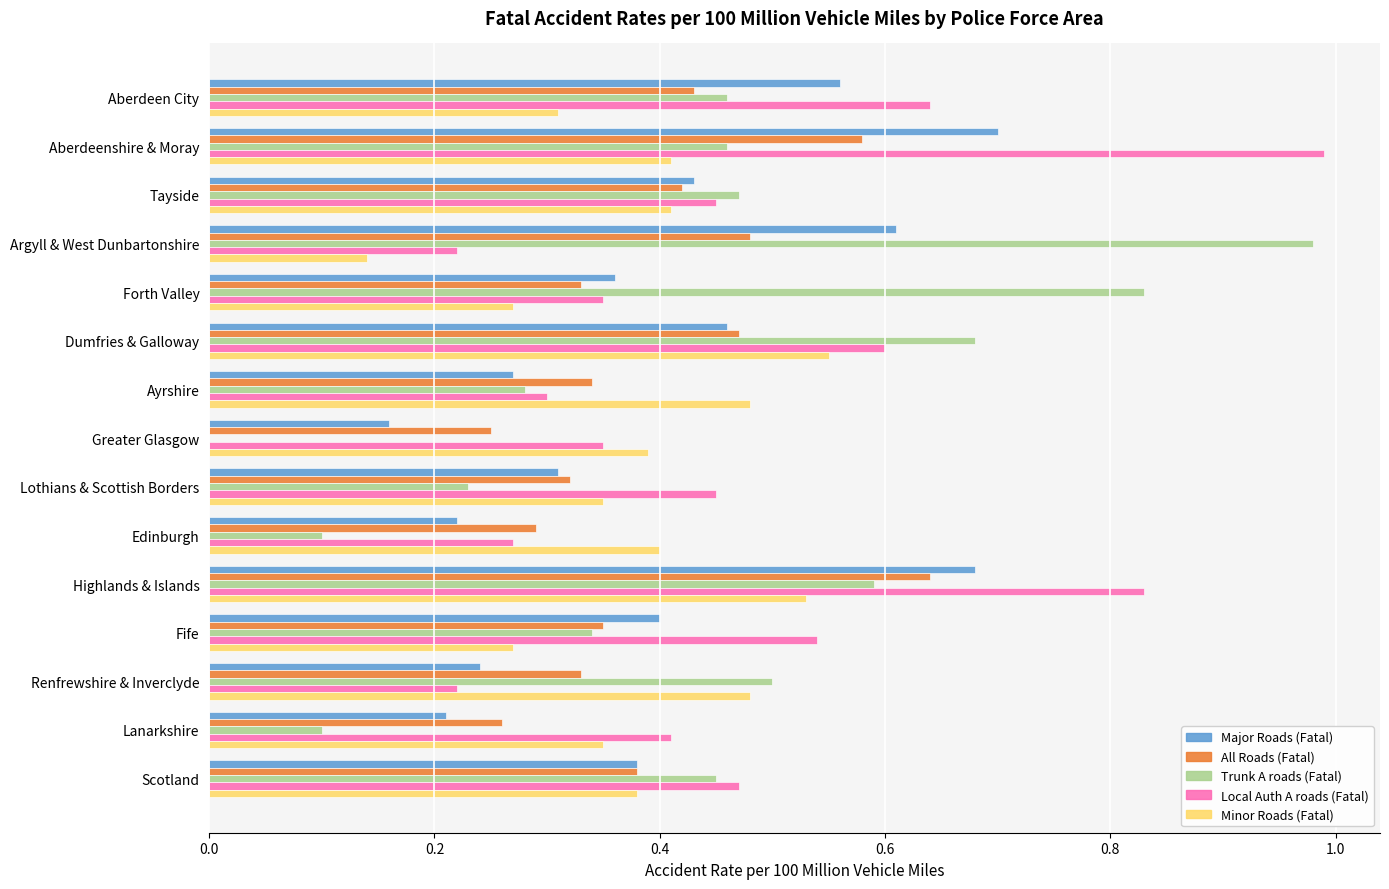

Is it true that Minor Roads (Fatal) equals 0.5 at Ayrshire?

True